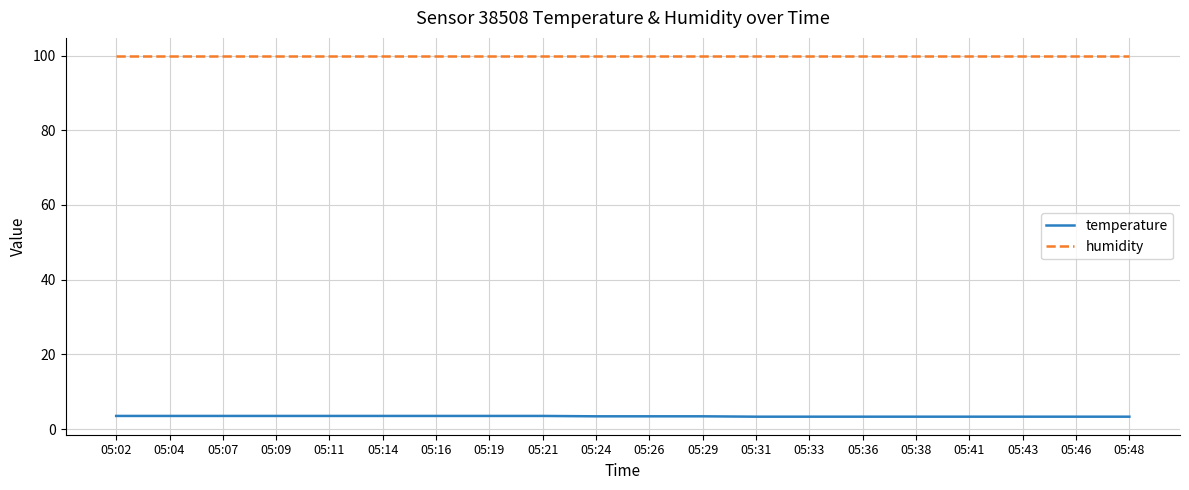

List the series in order of their overall mean, highest first.

humidity, temperature